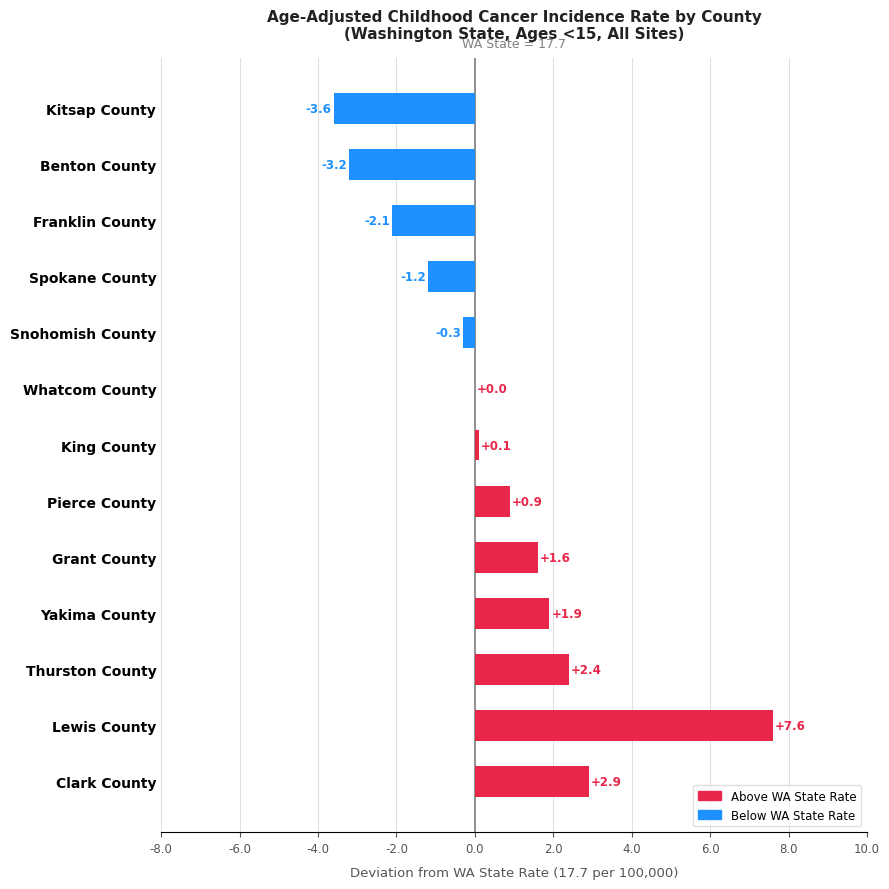

What is the average value?

0.5